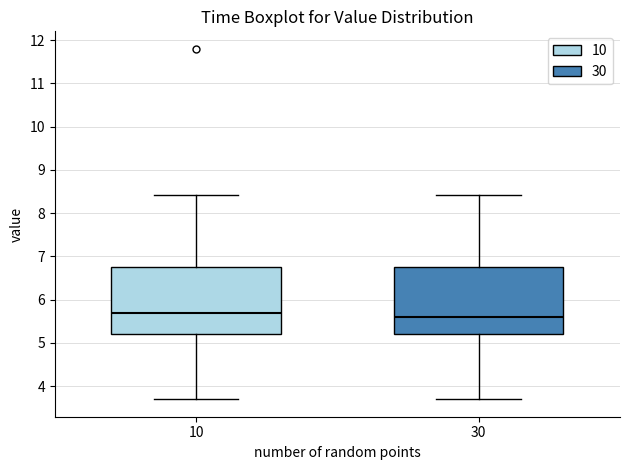

Reading left to right, transcribe this box plot: for each box, give where its median line is, the range the box spans, and where its two whiskers end, as read against the y-axis. The values are not printed on the chart, so give them approximately, as read against the axis.

10: median 5.7, box 5.2 to 6.8, whiskers 3.7 to 8.4
30: median 5.6, box 5.2 to 6.8, whiskers 3.7 to 8.4